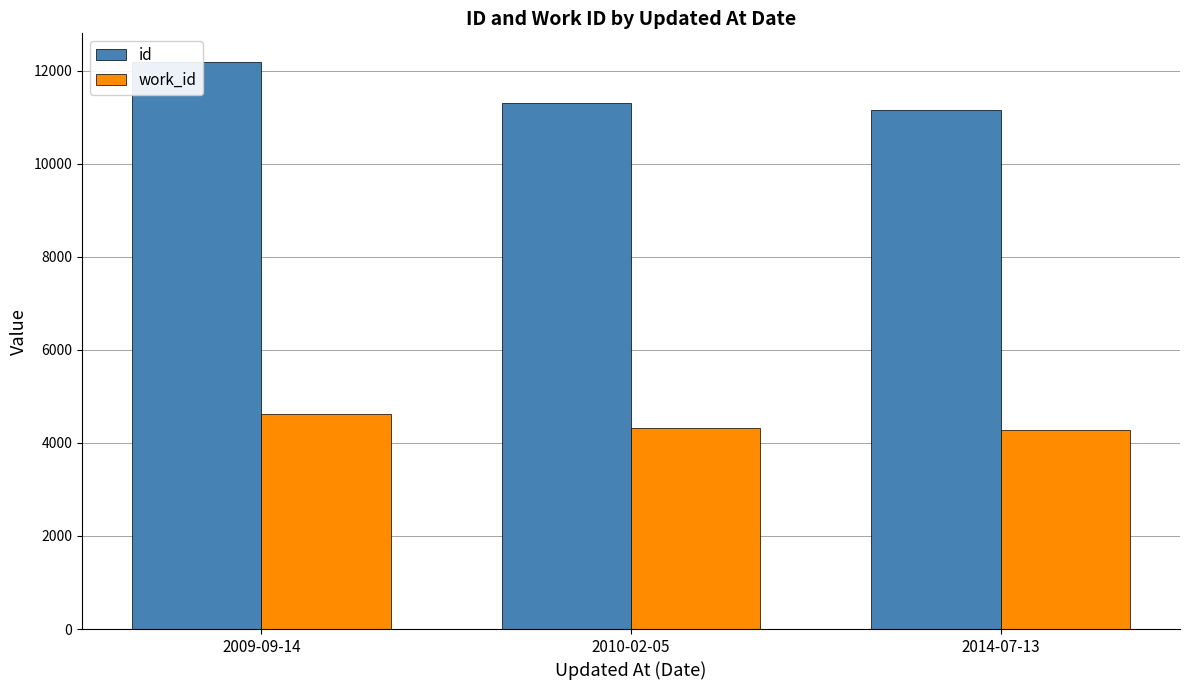

Reading left to right, transcribe all the data shown in this chart.

id: 12195	11309	11163
work_id: 4628	4326	4272